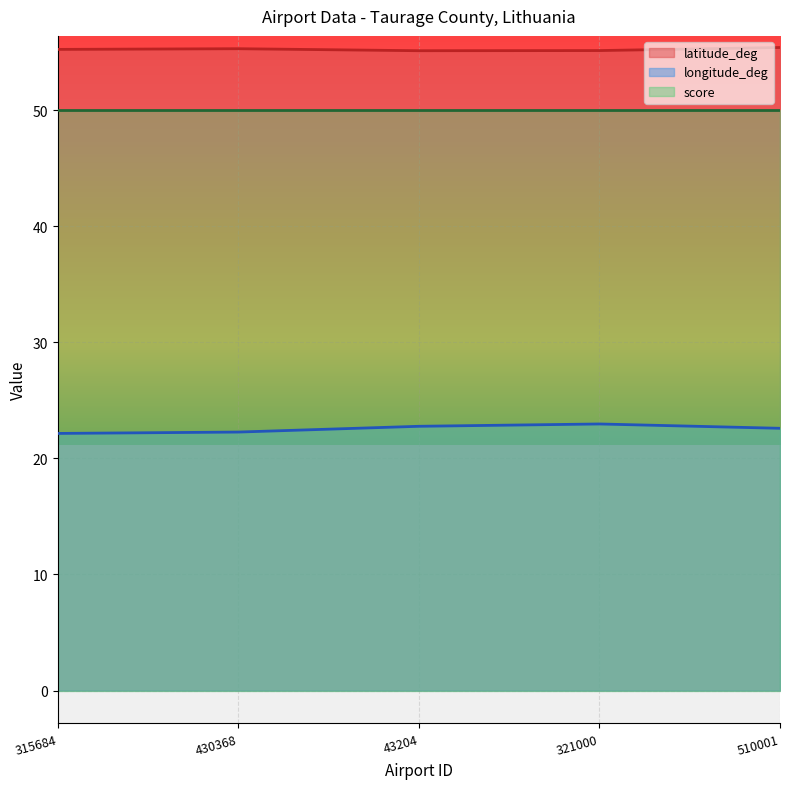

At how many categories does at least one series exceed 36?

5